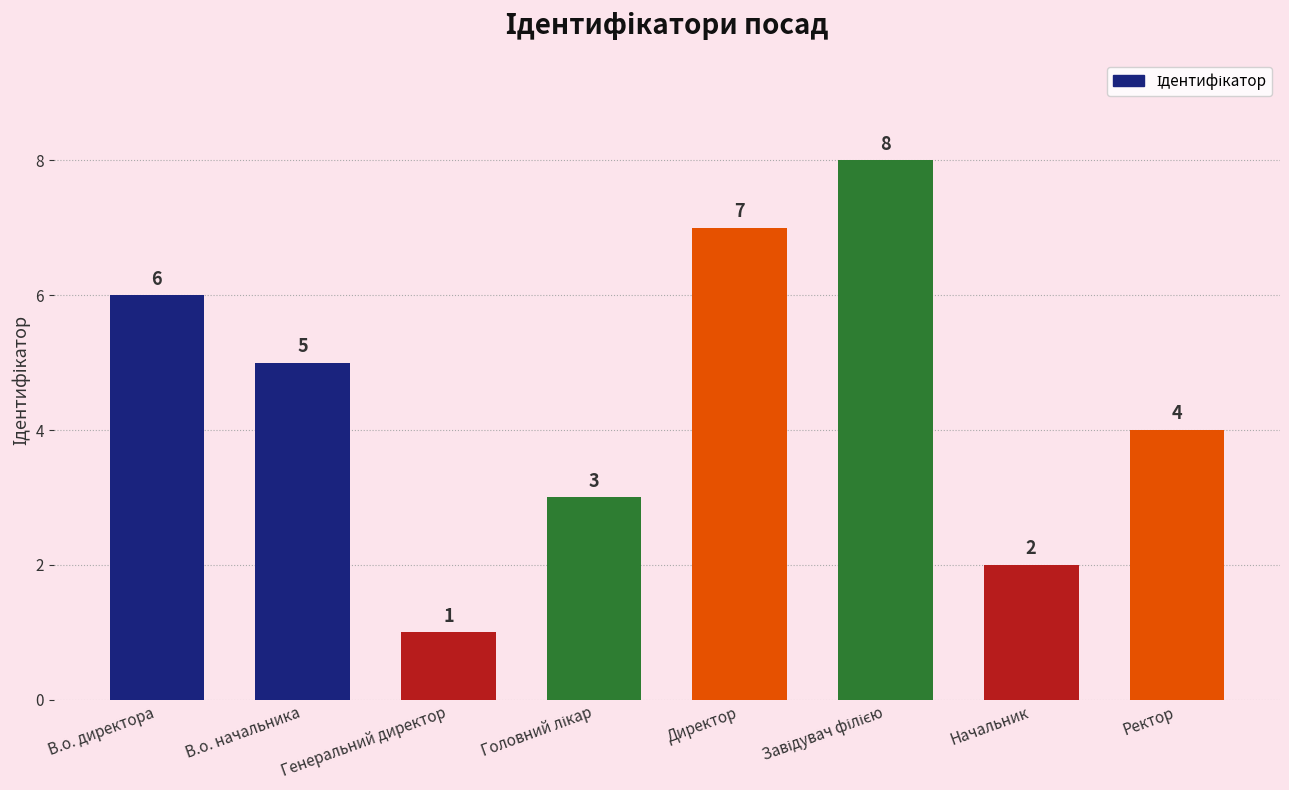

Reading left to right, list all the values displayed in this chart.

6	5	1	3	7	8	2	4